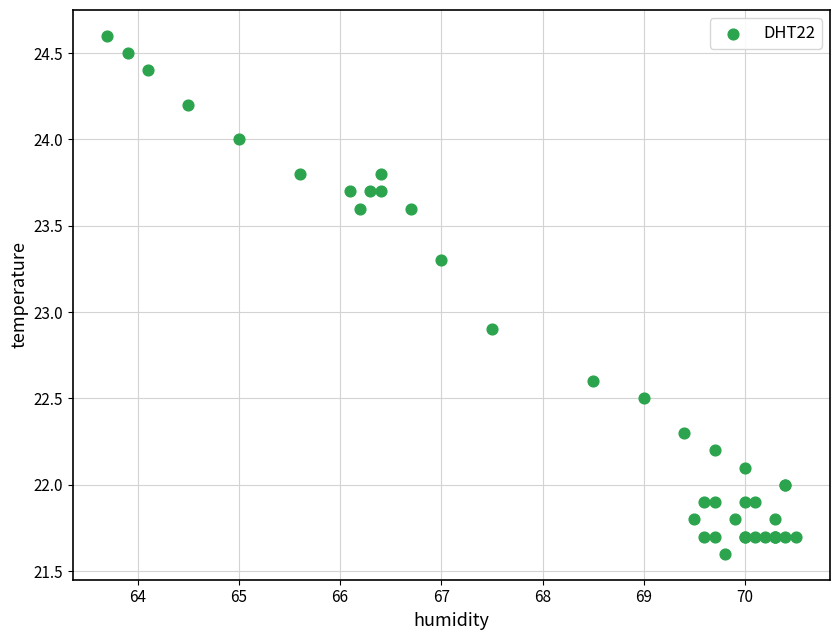

What Y value in the scatter plot is closest to 23?

22.9